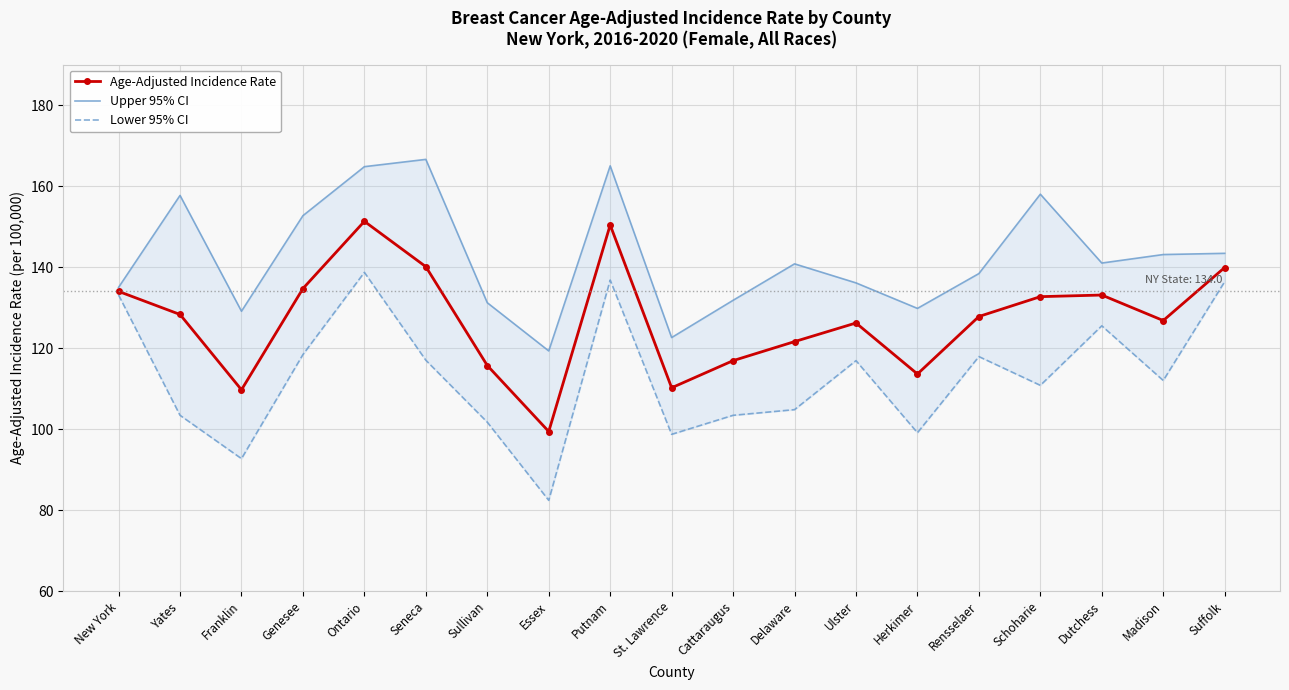

Reading left to right, what are all the values shown in this chart?

Age-Adjusted Incidence Rate: 134.0	128.3	109.7	134.7	151.3	140.1	115.7	99.4	150.4	110.2	116.9	121.6	126.2	113.6	127.8	132.7	133.1	126.8	139.9
Upper 95% CI: 135.0	157.7	129.1	152.7	164.8	166.6	131.2	119.3	165.0	122.6	131.8	140.8	136.1	129.8	138.4	158.0	141.0	143.1	143.4
Lower 95% CI: 133.1	103.4	92.7	118.4	138.7	117.0	101.7	82.4	136.8	98.7	103.4	104.8	116.9	99.1	117.9	110.8	125.5	112.0	136.4